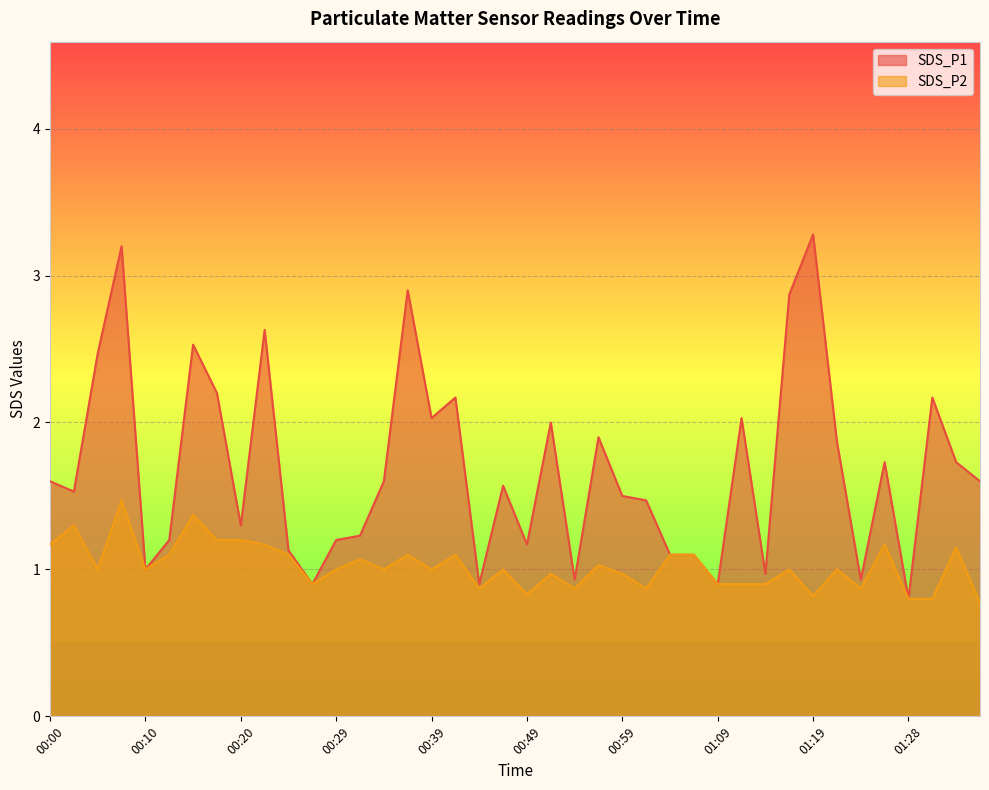

What is the difference between the maximum and minimum values in the SDS_P1 series?

2.5